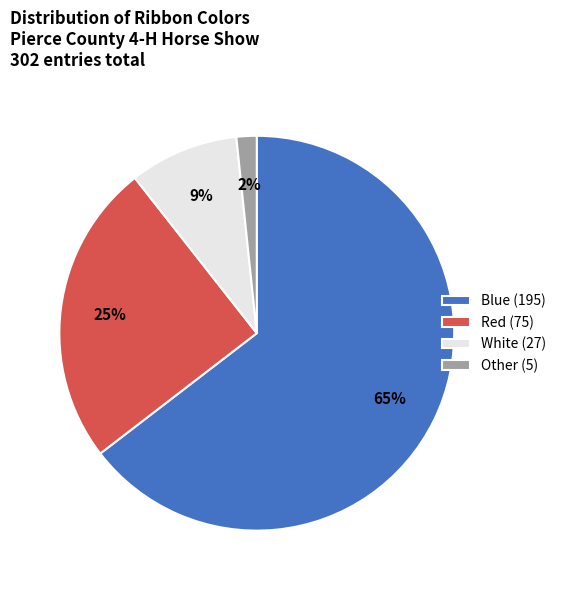

What is the largest slice in the pie chart?

Blue